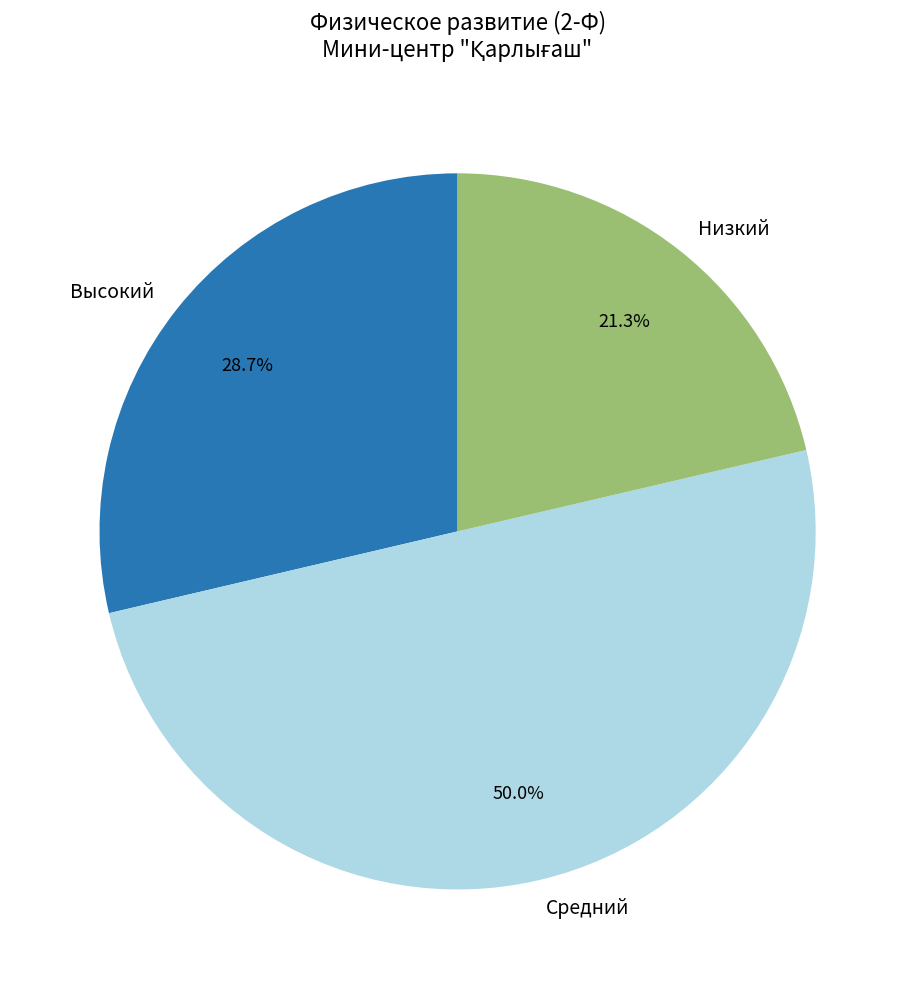

To the nearest percent, what percentage of the pie is Низкий?

21%